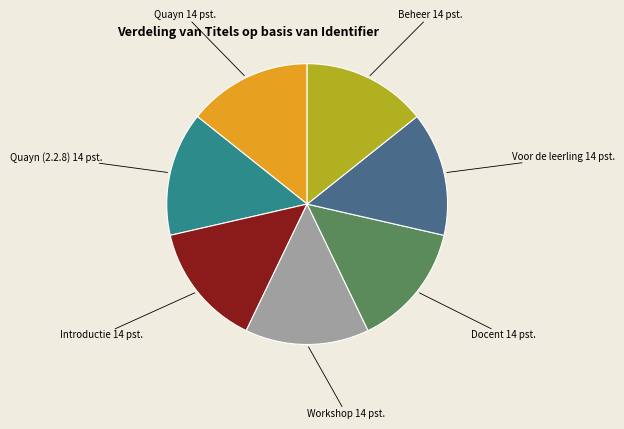

Does any single category account for the majority?

No